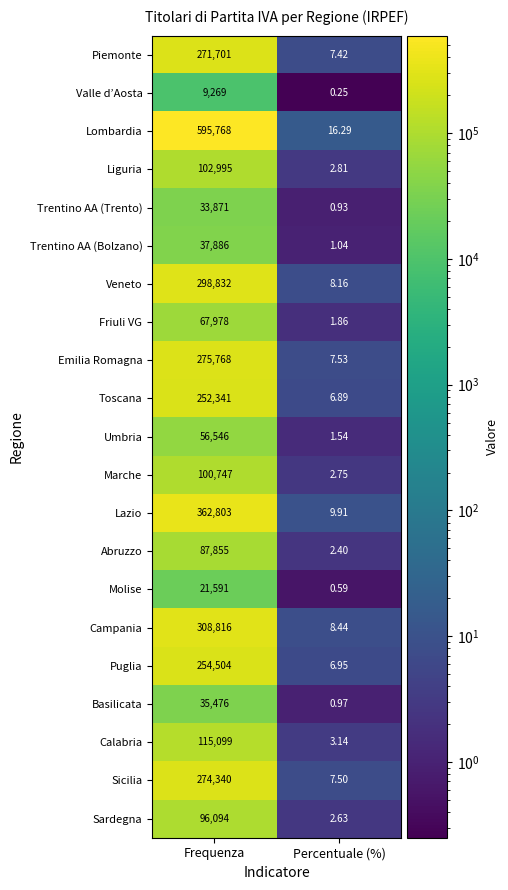

Which series has the largest range (max minus min)?

Lombardia